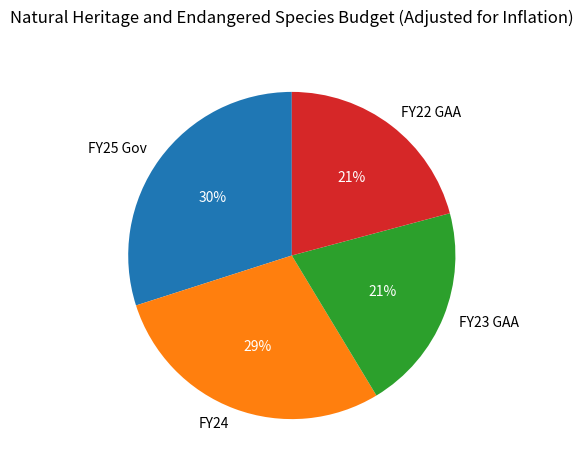

Is FY23 GAA the majority of the pie?

No